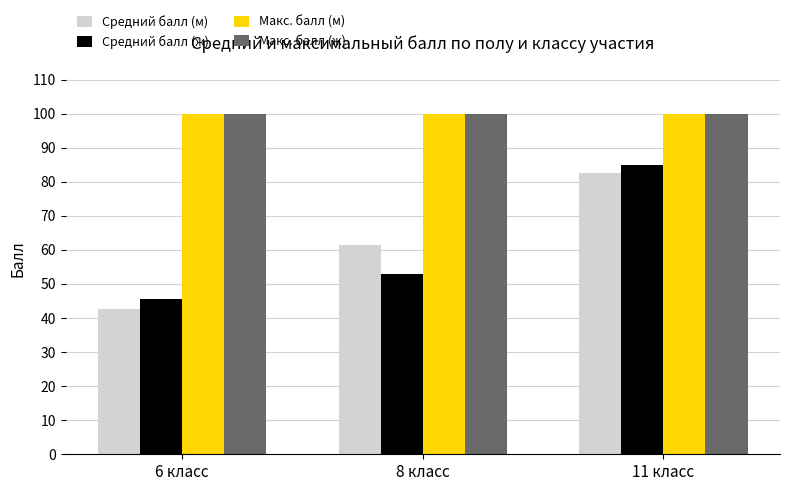

What is the difference between the Средний балл (м) values at 8 класс and 11 класс?

20.9